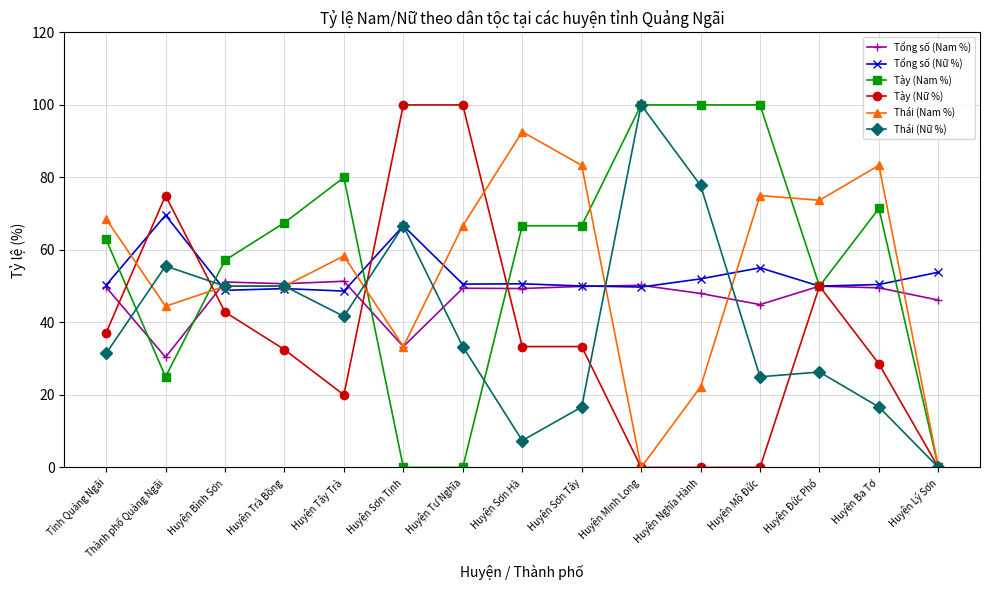

What are all the series names shown in the legend?

Tổng số (Nam %), Tổng số (Nữ %), Tày (Nam %), Tày (Nữ %), Thái (Nam %), Thái (Nữ %)